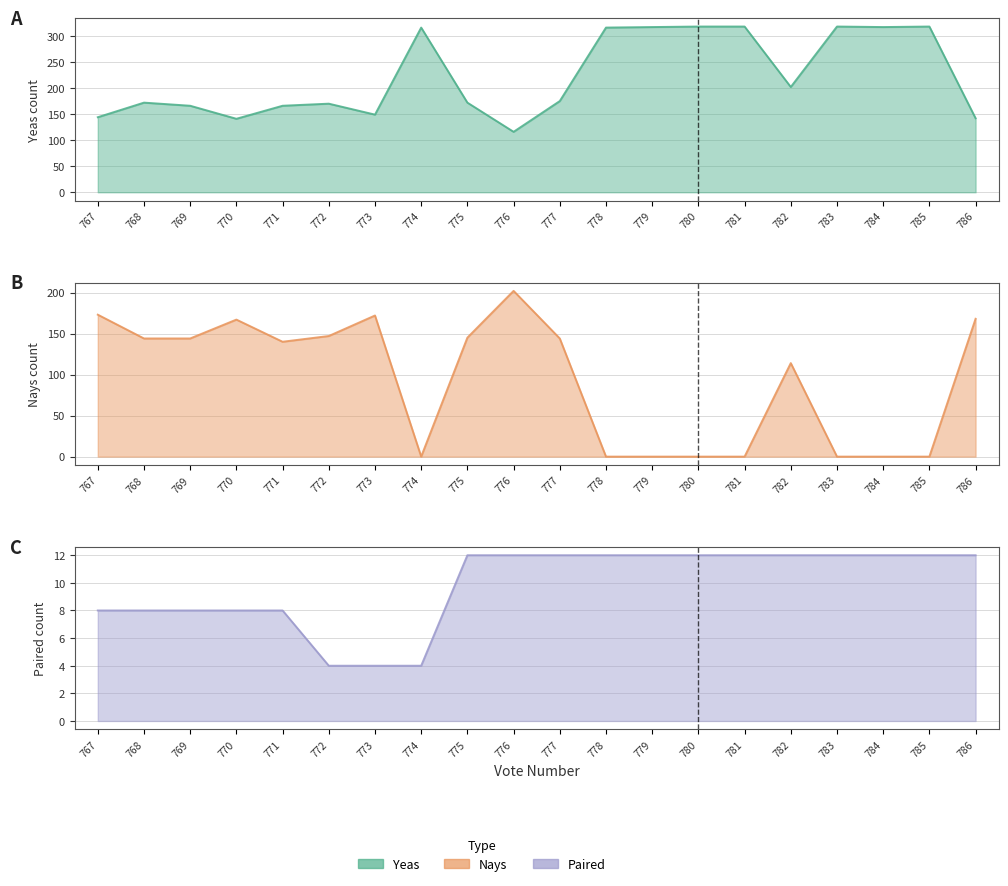

The value of Yeas at 784 is 469. True or false?

False